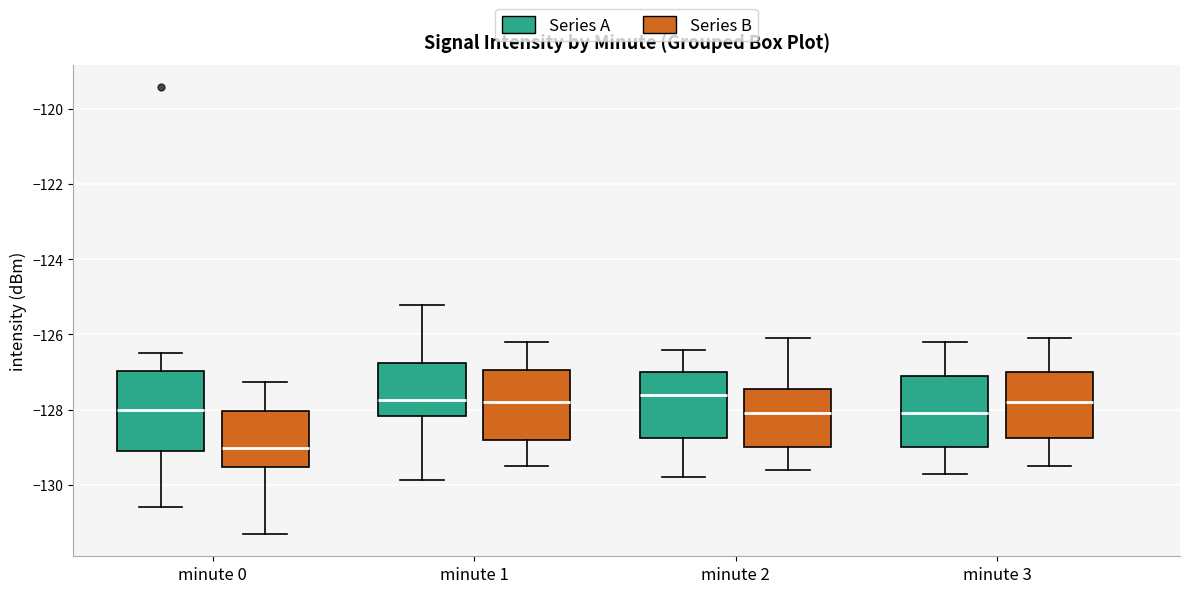

Reading left to right, read every box against the y-axis: the position of its median line, the range the box covers, and the ends of its whiskers. The values are not printed on the chart, so give them approximately, as read against the axis.

minute 0 (Series A): median -128.0, box -129.0 to -127.0, whiskers -130.6 to -126.6
minute 0 (Series B): median -129.0, box -129.6 to -128.0, whiskers -131.4 to -127.2
minute 1 (Series A): median -127.8, box -128.2 to -126.8, whiskers -129.8 to -125.2
minute 1 (Series B): median -127.8, box -128.8 to -127.0, whiskers -129.4 to -126.2
minute 2 (Series A): median -127.6, box -128.8 to -127.0, whiskers -129.8 to -126.4
minute 2 (Series B): median -128.0, box -129.0 to -127.4, whiskers -129.6 to -126.0
minute 3 (Series A): median -128.0, box -129.0 to -127.0, whiskers -129.6 to -126.2
minute 3 (Series B): median -127.8, box -128.8 to -127.0, whiskers -129.4 to -126.0